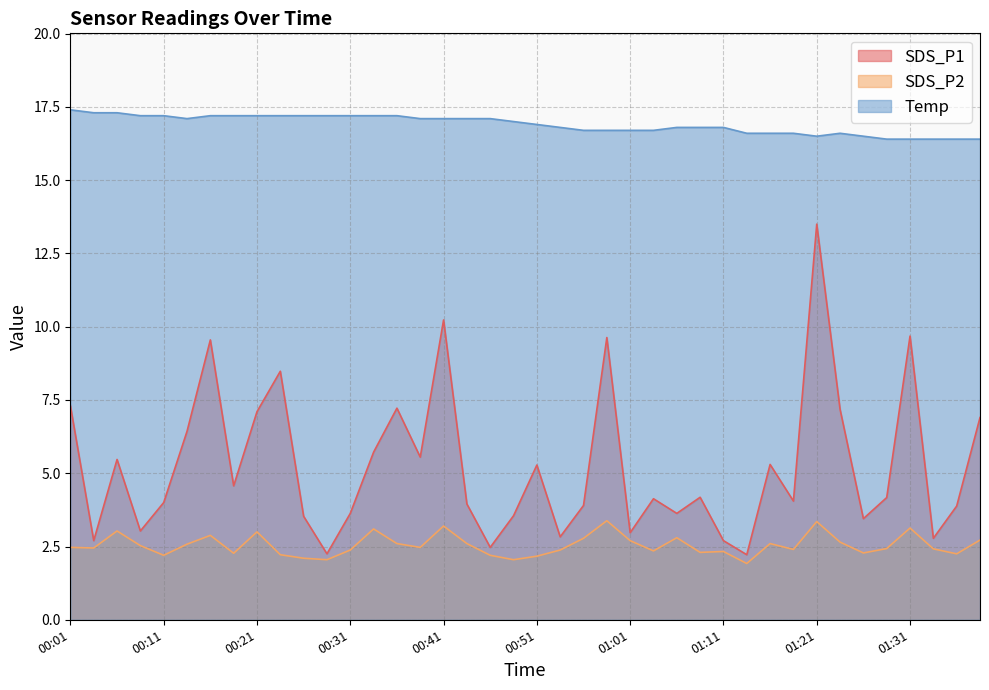

What is the average value of the SDS_P2 series?

2.5